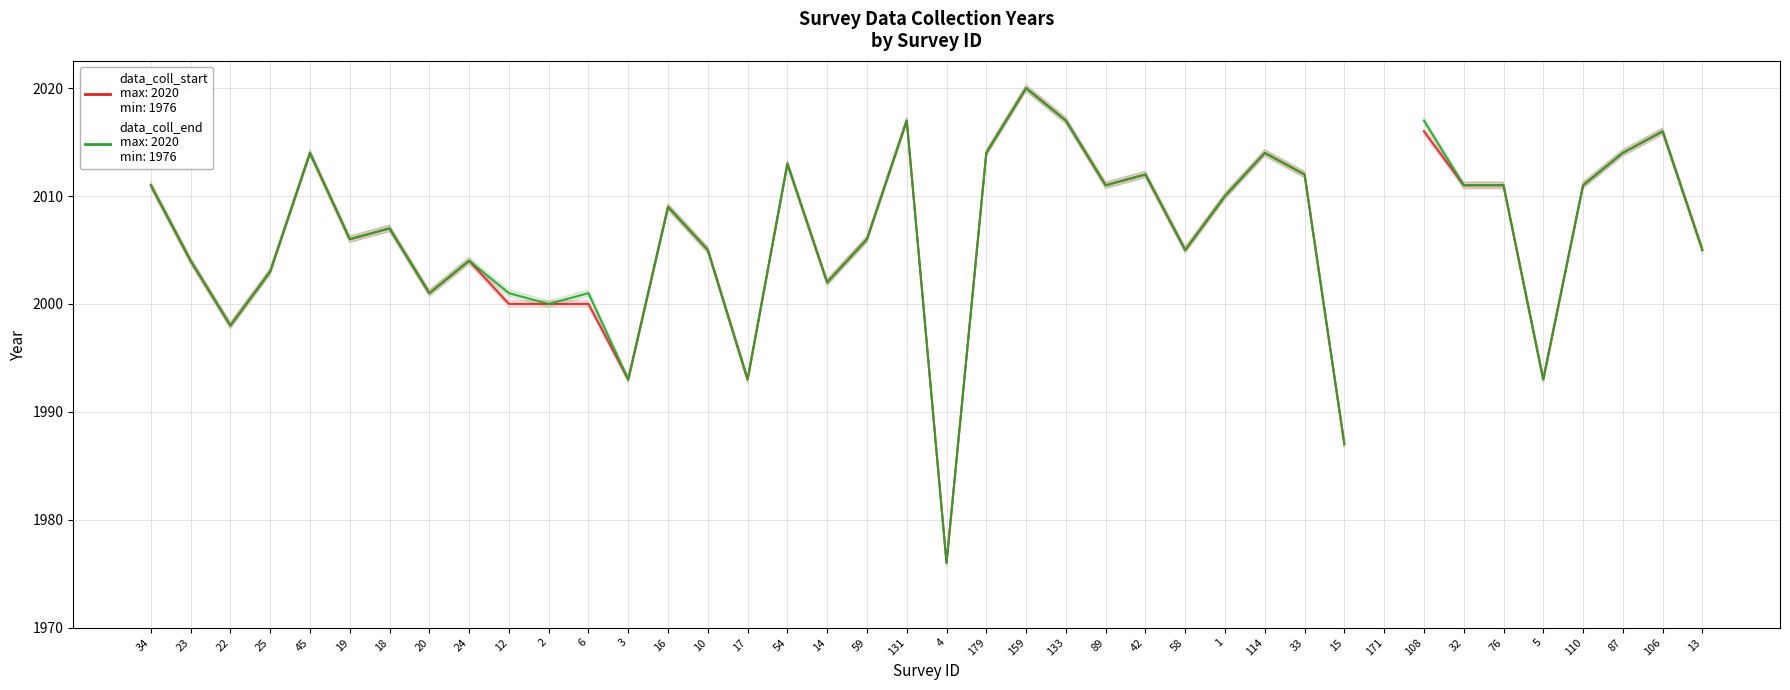

Count the number of categories in the chart.

40